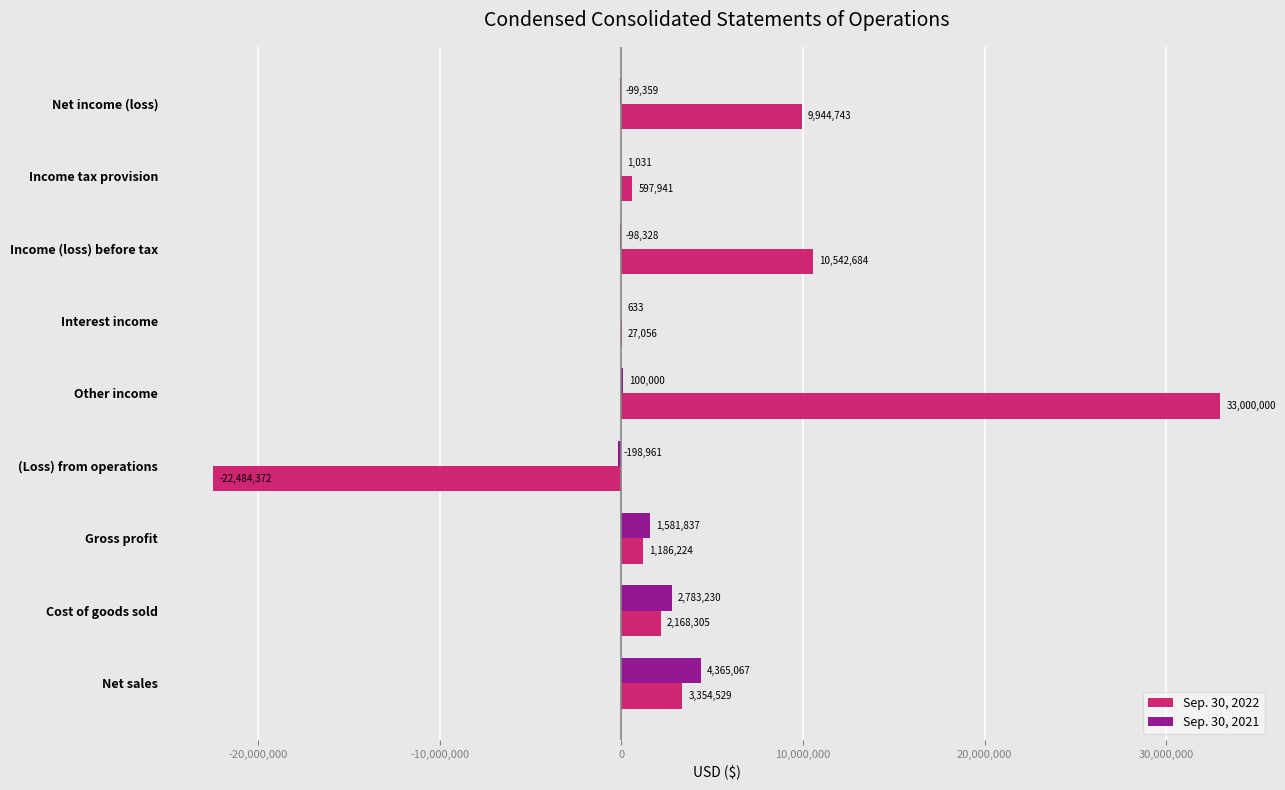

Which series has the largest total across all categories?

Sep. 30, 2022